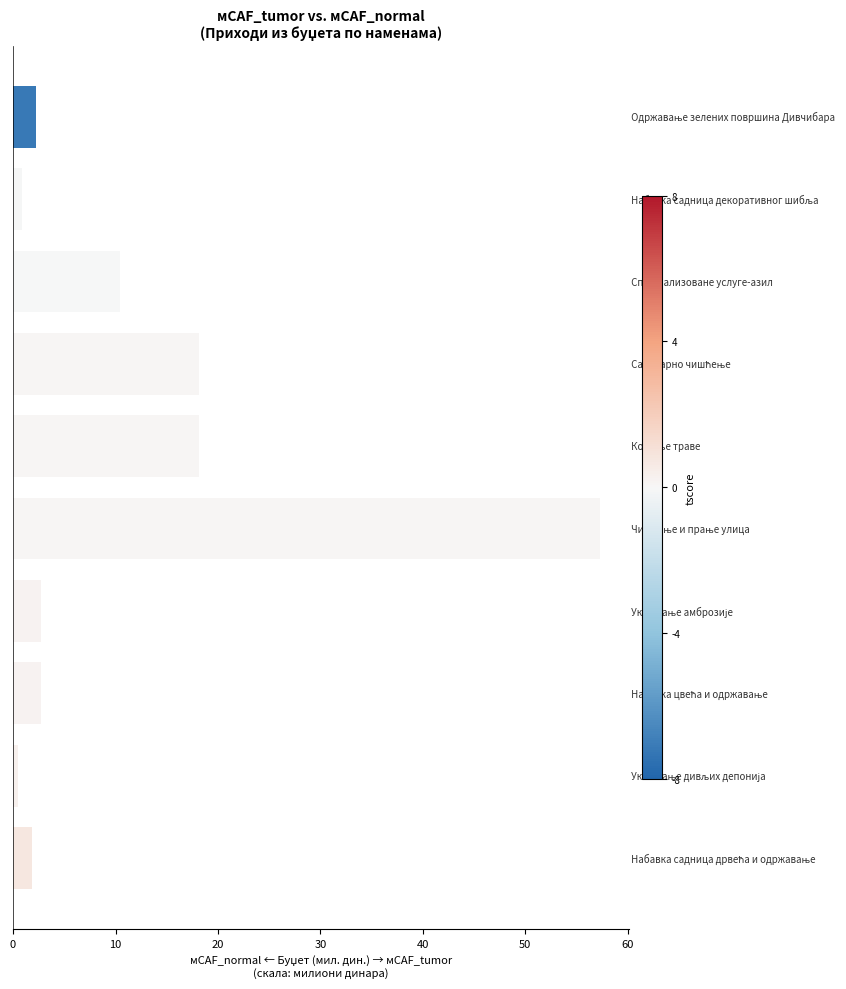

What is the difference between the second highest and second lowest values?

17.3